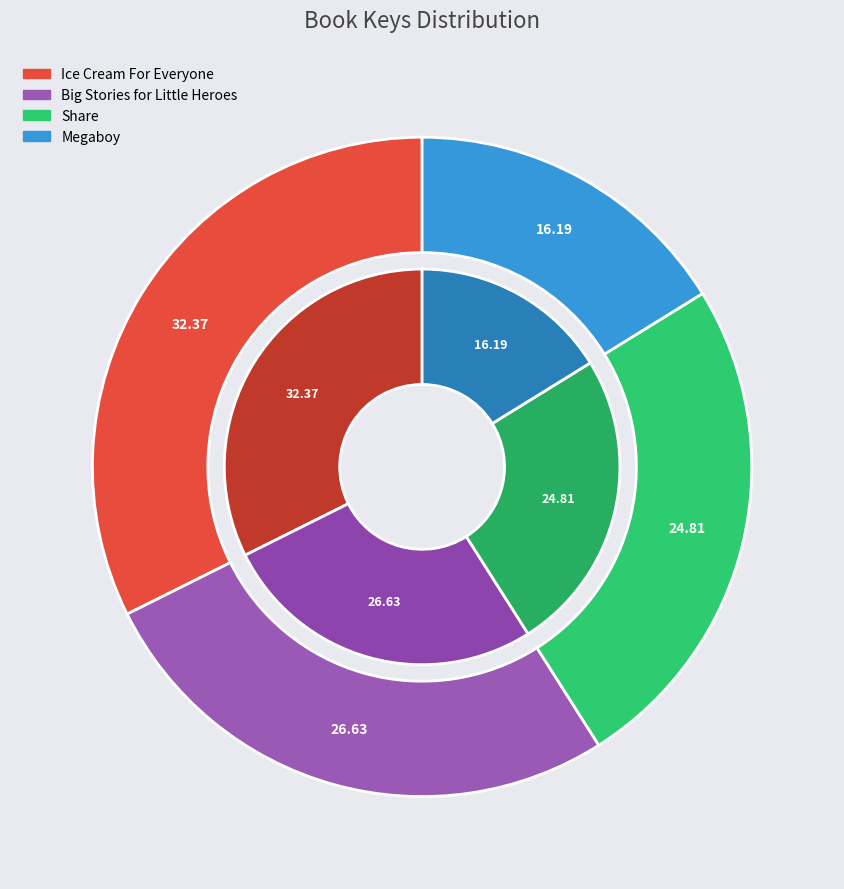

How many slices are in this pie chart?

4